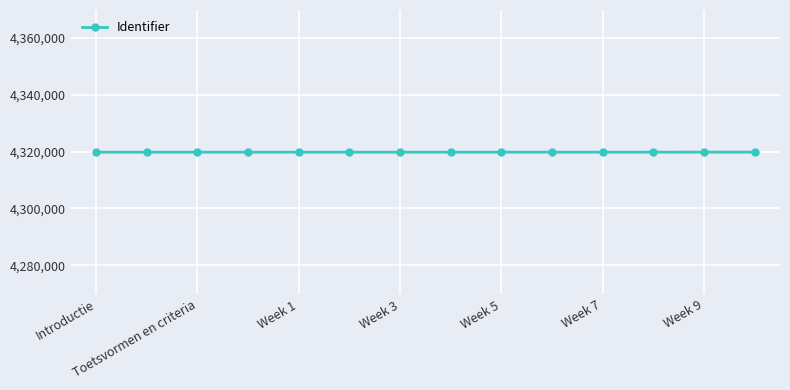

What is the greatest value displayed?

4319831